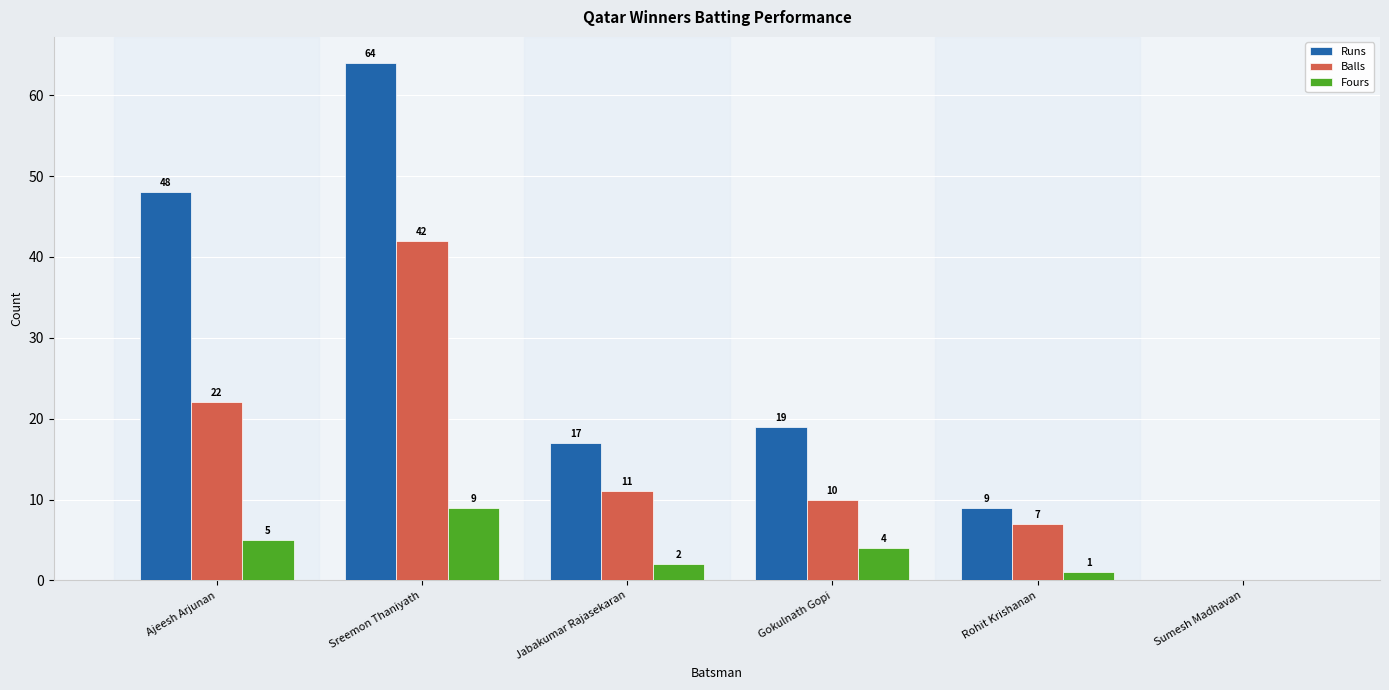

The Balls series shows 10 at Gokulnath Gopi. True or false?

True